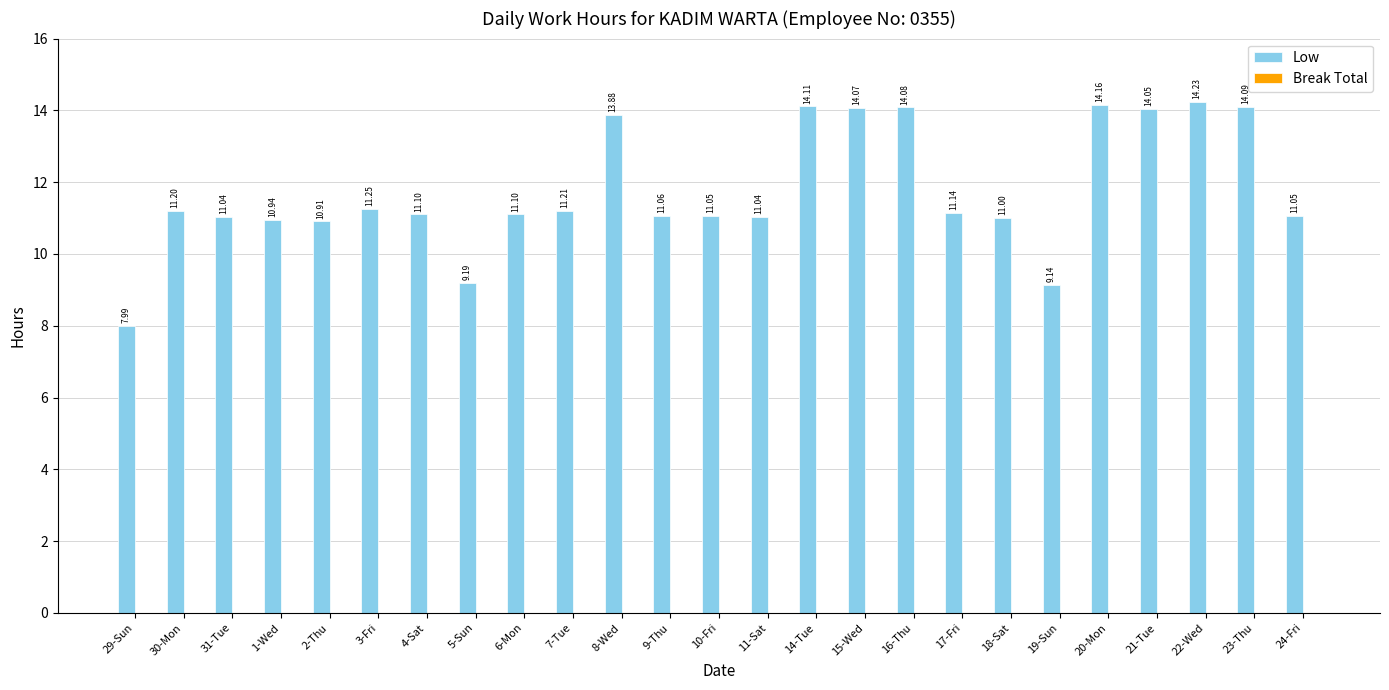

What is the sum of the values at 3-Fri and 20-Mon?

25.4